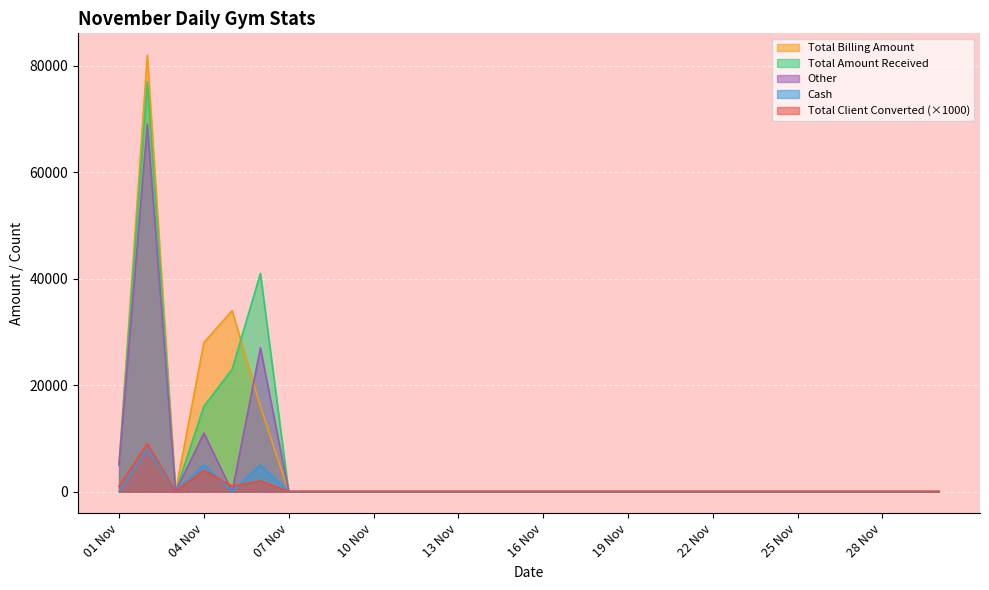

How many distinct data groups are displayed?

5